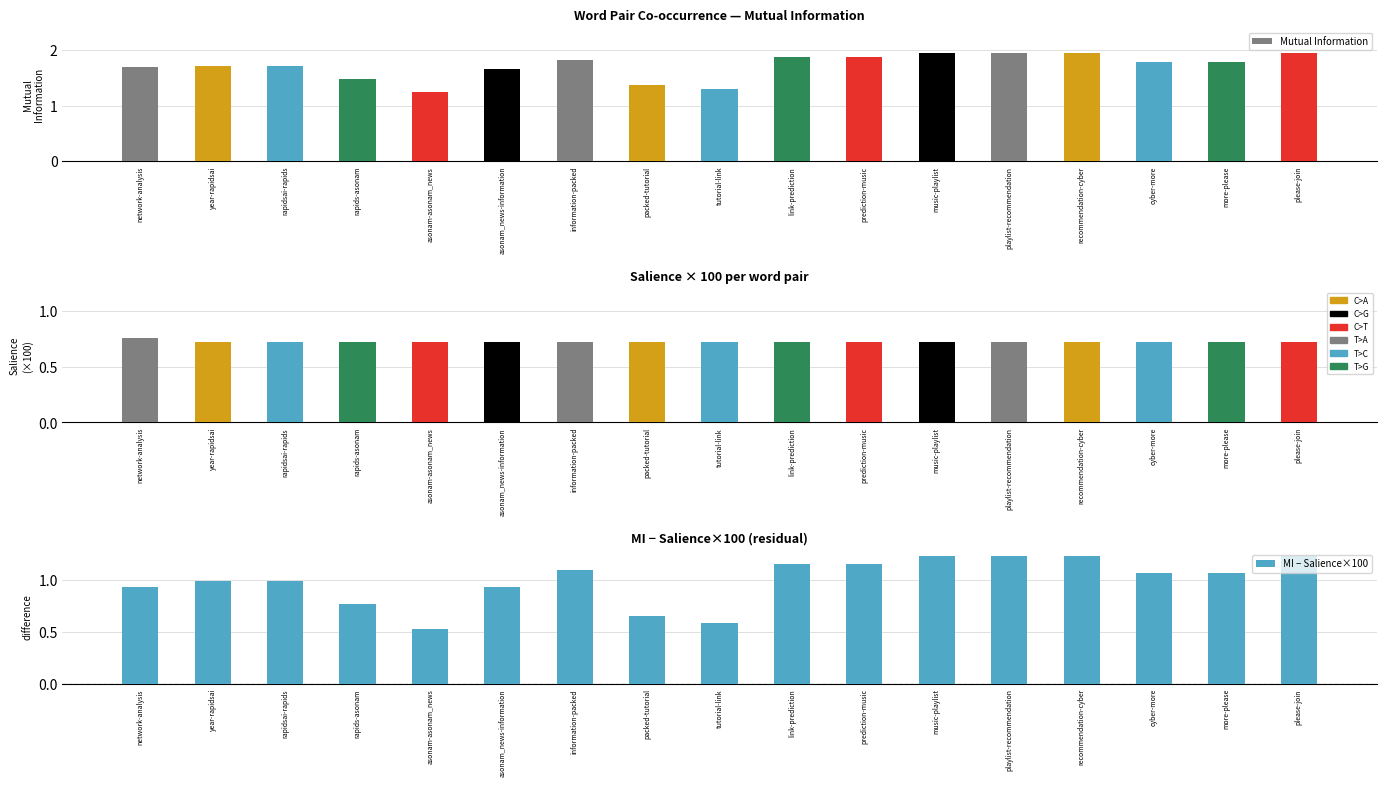

Rank the series by their maximum value, from highest to lowest.

Mutual Information, MI − Salience×100, Salience (×100)